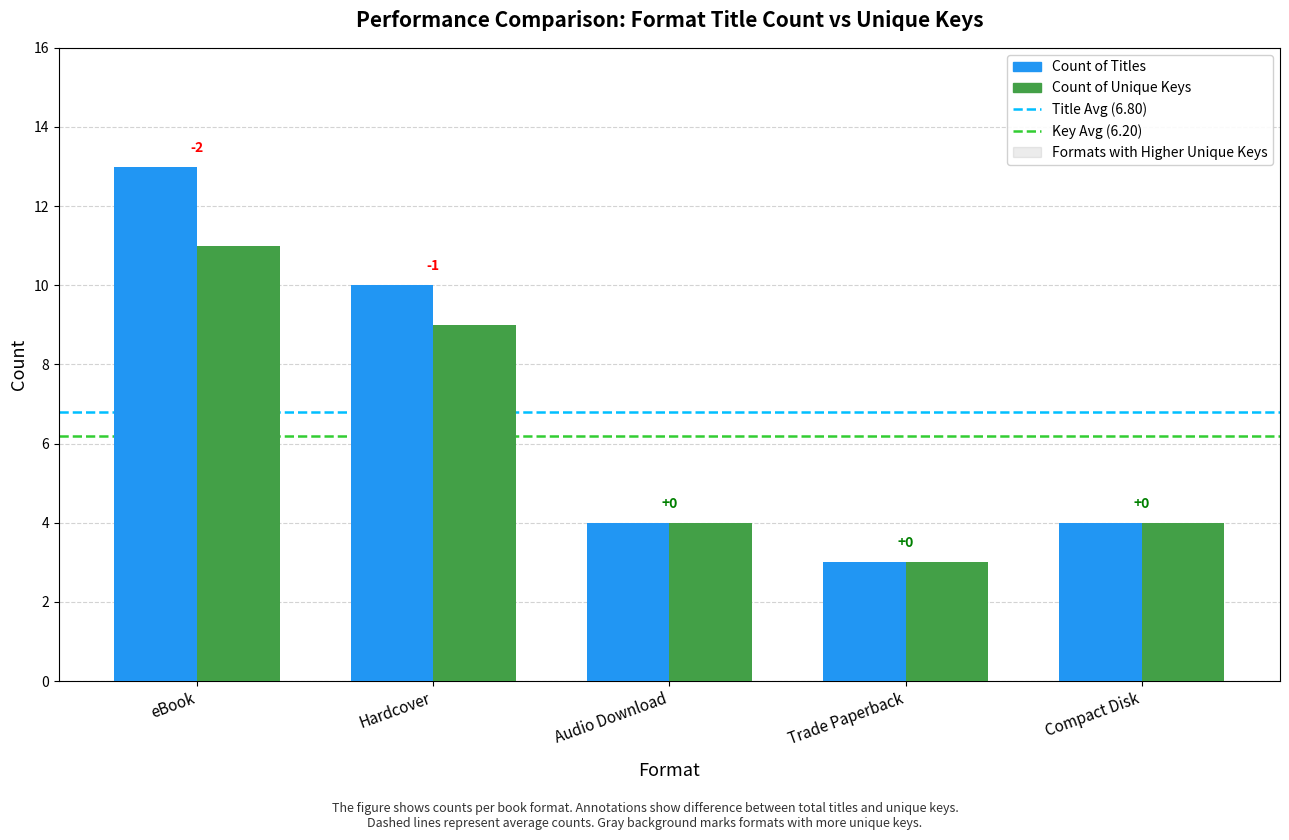

Does the chart contain any negative values?

No